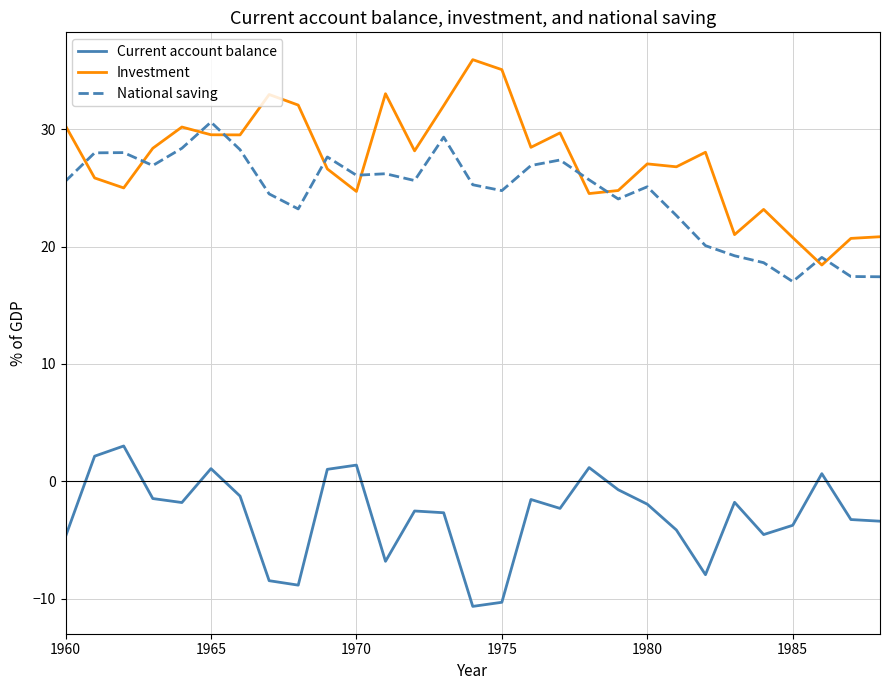

What is the difference between the maximum and minimum values in the National saving series?

13.6